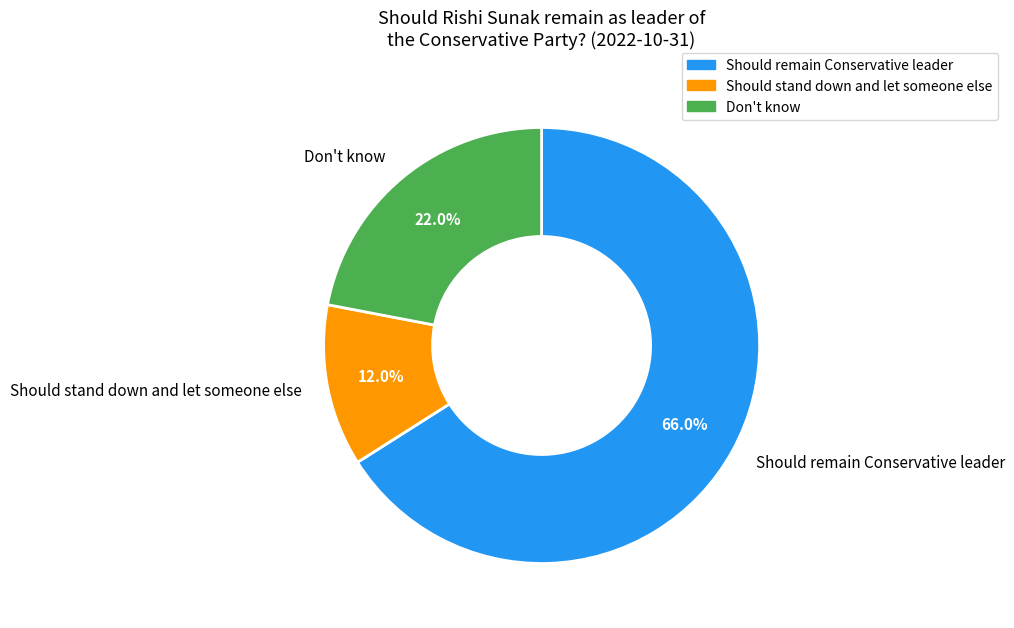

To the nearest percent, what portion does Should stand down and let someone else represent?

12%